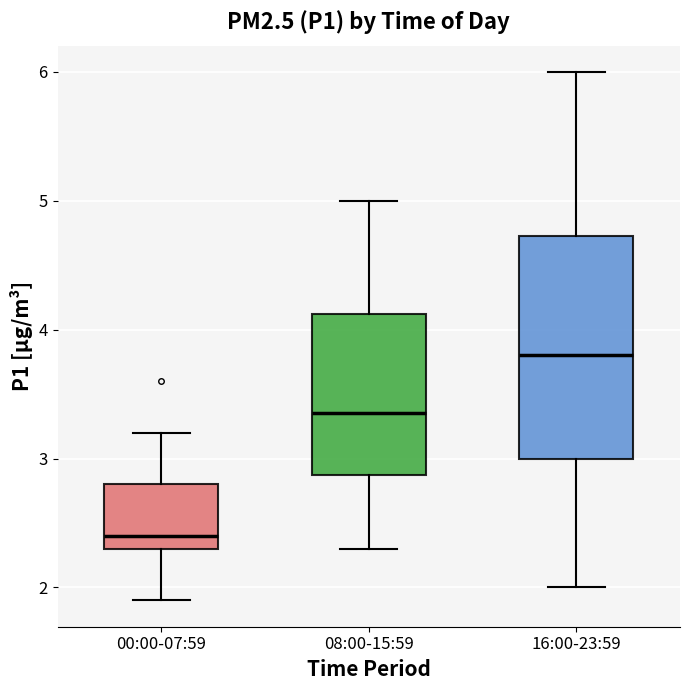

Reading left to right, transcribe this box plot: for each box, give where its median line is, the range the box spans, and where its two whiskers end, as read against the y-axis. The values are not printed on the chart, so give them approximately, as read against the axis.

00:00-07:59: median 2.4, box 2.3 to 2.8, whiskers 1.9 to 3.2
08:00-15:59: median 3.4, box 2.9 to 4.1, whiskers 2.3 to 5.0
16:00-23:59: median 3.8, box 3.0 to 4.7, whiskers 2.0 to 6.0